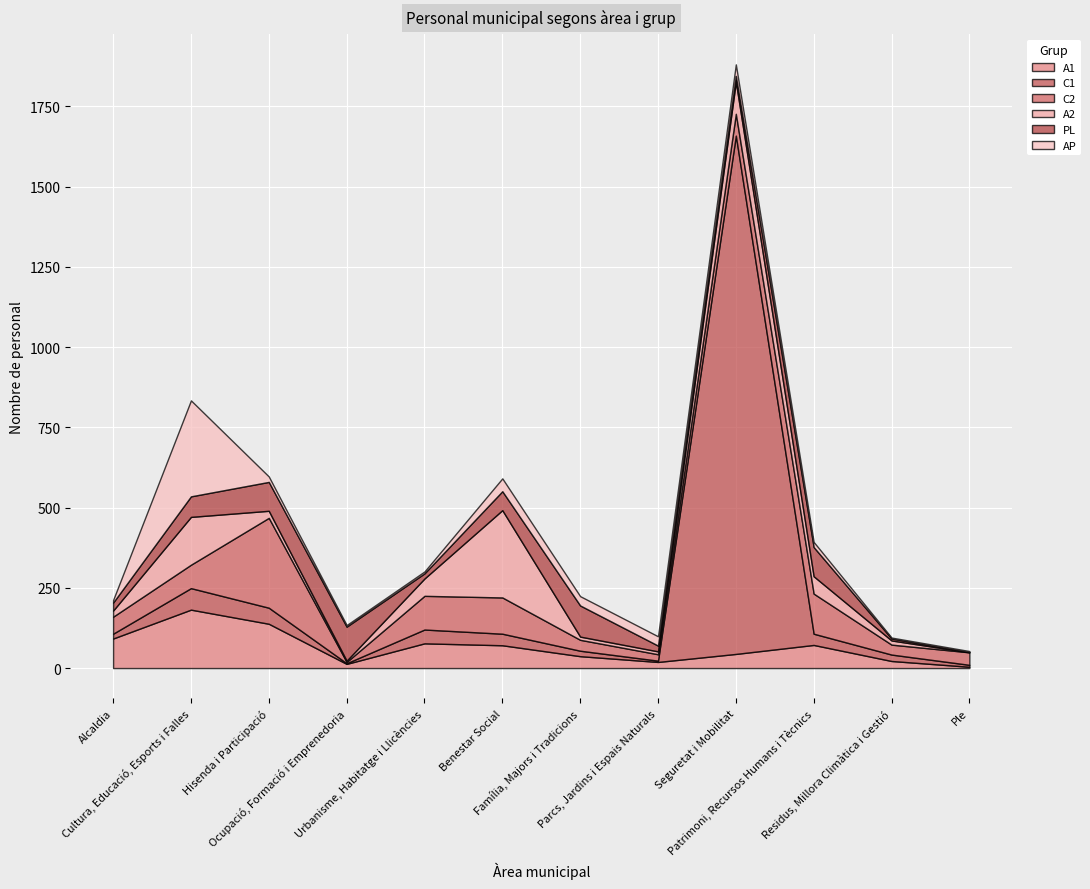

What are all the series names shown in the legend?

A1, C1, C2, A2, PL, AP